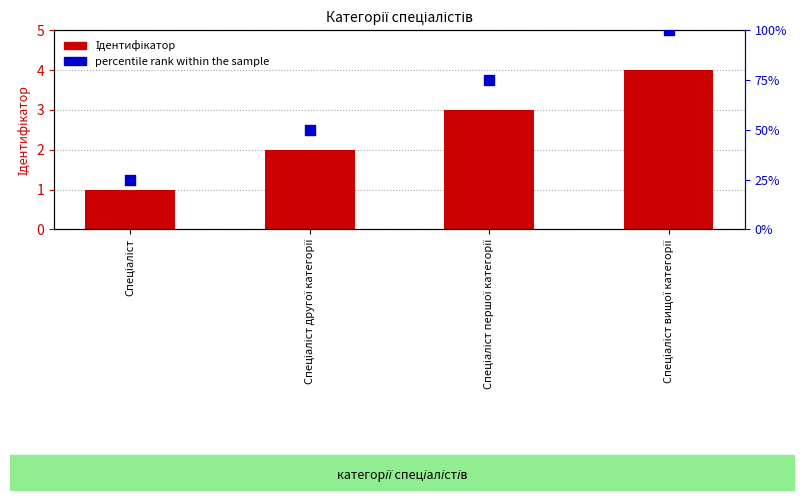

Which series has the widest spread of Y values?

percentile rank within the sample